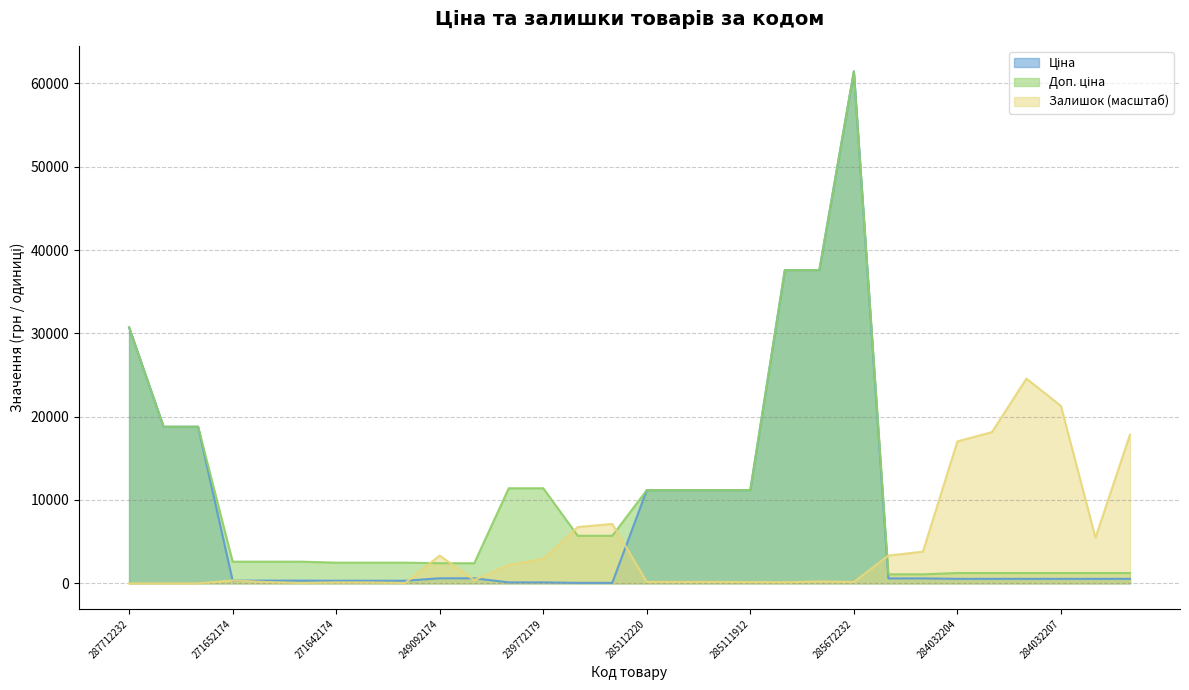

Reading right to left, transcribe all the data shown in this chart.

Ціна: 284032205=539.0	284032206=539.0	284032207=539.0	284032208=539.0	284032203=539.0	284032204=539.0	271712227=589.9	271712228=589.9	285672232=61434.3	285652231=37593.6	285652233=37593.6	285111912=11188.2	285111961=11188.2	285112217=11188.2	285112220=11188.2	239732179=57.0	239732195=57.0	239772179=114.1	239772195=114.1	249092173=603.7	249092174=603.7	271642172=310.3	271642173=310.3	271642174=310.3	271652172=324.8	271652173=324.8	271652174=324.8	287692231=18796.8	287692233=18796.8	287712232=30717.1
Доп. ціна: 284032205=1235.4	284032206=1235.4	284032207=1235.4	284032208=1235.4	284032203=1235.4	284032204=1235.4	271712227=1081.7	271712228=1081.7	285672232=61434.3	285652231=37593.6	285652233=37593.6	285111912=11188.2	285111961=11188.2	285112217=11188.2	285112220=11188.2	239732179=5705.0	239732195=5705.0	239772179=11410.0	239772195=11410.0	249092173=2414.8	249092174=2414.8	271642172=2482.4	271642173=2482.4	271642174=2482.4	271652172=2598.3	271652173=2598.3	271652174=2598.3	287692231=18796.8	287692233=18796.8	287712232=30717.1
Залишок: 284032205=17848.7	284032206=5475.5	284032207=21292.5	284032208=24573.7	284032203=18143.3	284032204=17036.0	271712227=3799.3	271712228=3332.0	285672232=162.5	285652231=233.6	285652233=132.1	285111912=152.4	285111961=172.7	285112217=172.7	285112220=172.7	239732179=7131.4	239732195=6755.5	239772179=2946.0	239772195=2214.6	249092173=386.0	249092174=3332.0	271642172=40.6	271642173=101.6	271642174=111.7	271652172=40.6	271652173=152.4	271652174=345.4	287692231=0.0	287692233=0.0	287712232=0.0